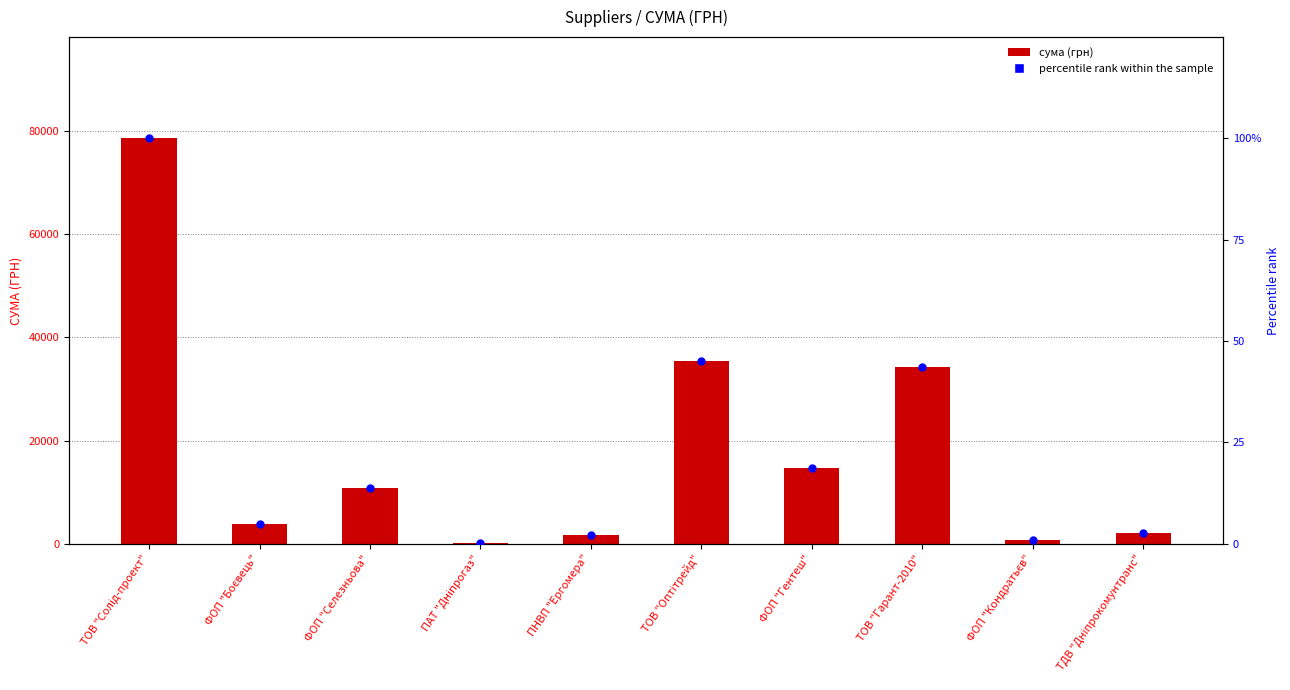

What is the total value across all series at ТОВ "Гарант-2010"?

34339.6